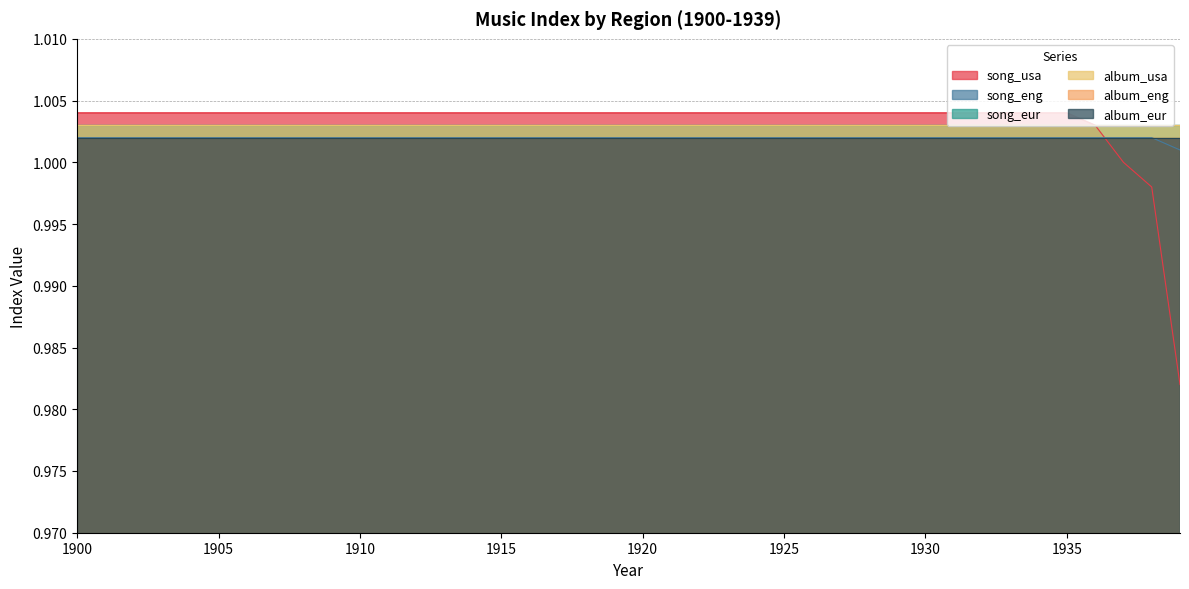

At how many categories does at least one series exceed 0?

40